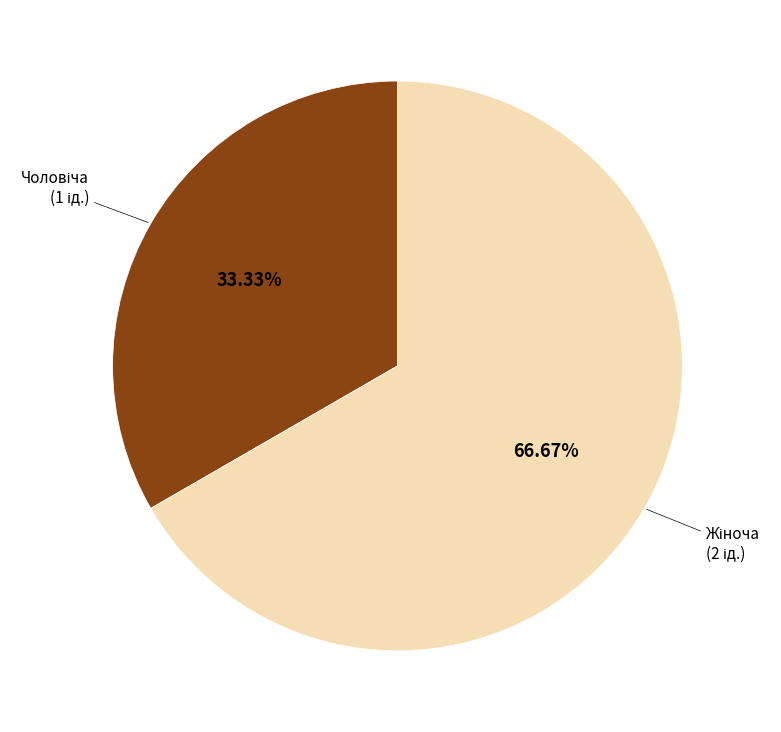

Is there any slice that represents more than half of the pie?

Yes